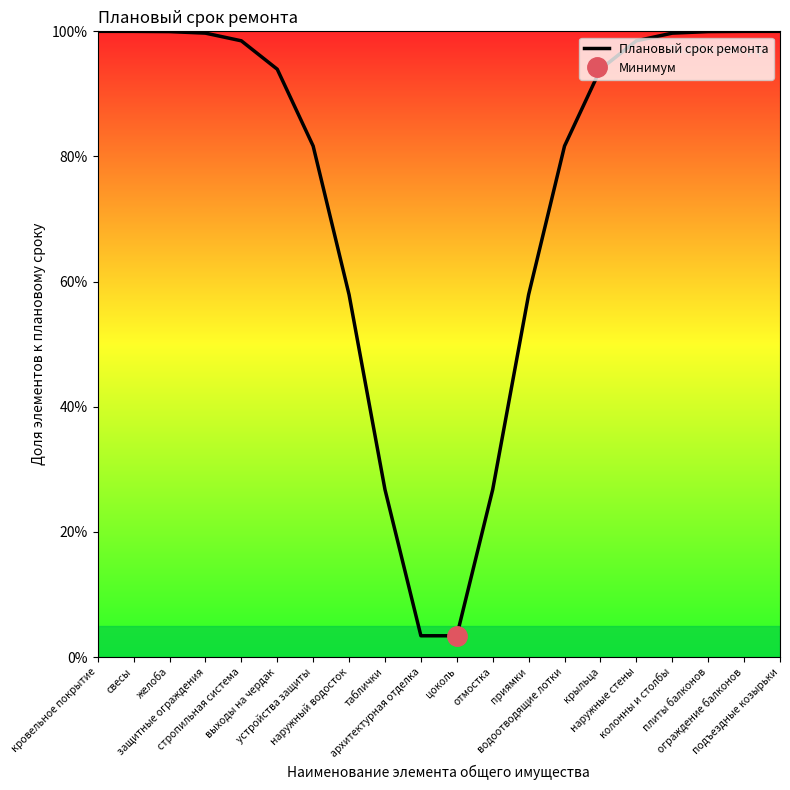

What position from the left is колонны и столбы?

17